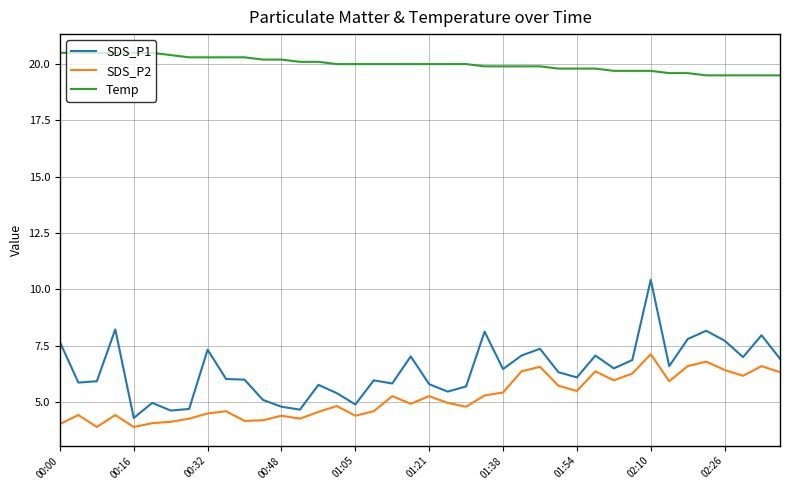

True or false: SDS_P1 and SDS_P2 intersect in this chart.

False